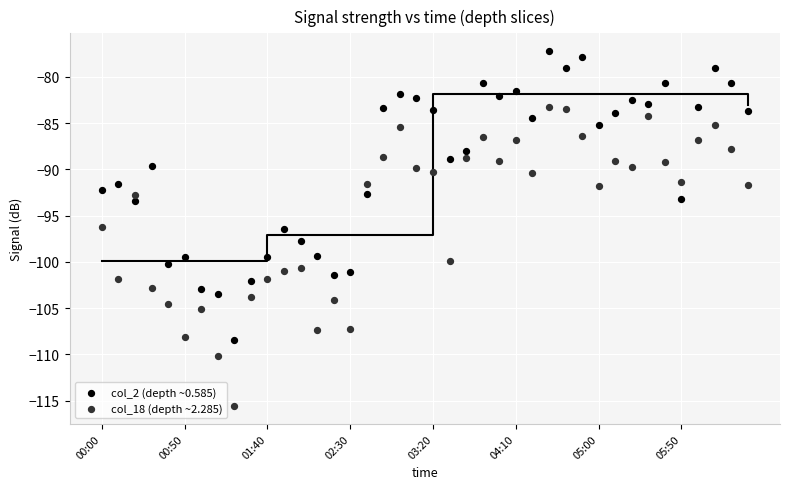

Which series reaches the maximum Y coordinate?

col_2 (depth ~0.585)